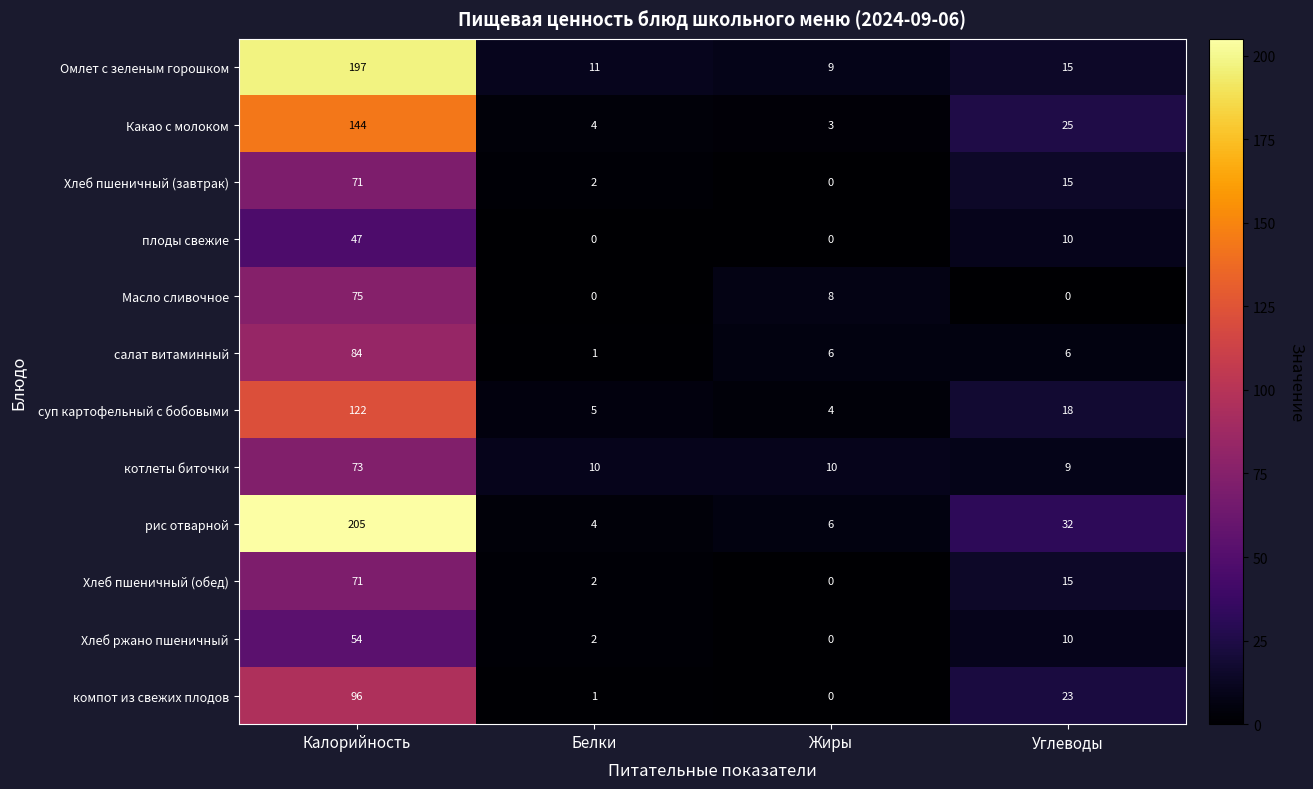

How many Масло сливочное values are between 0 and 75?

4